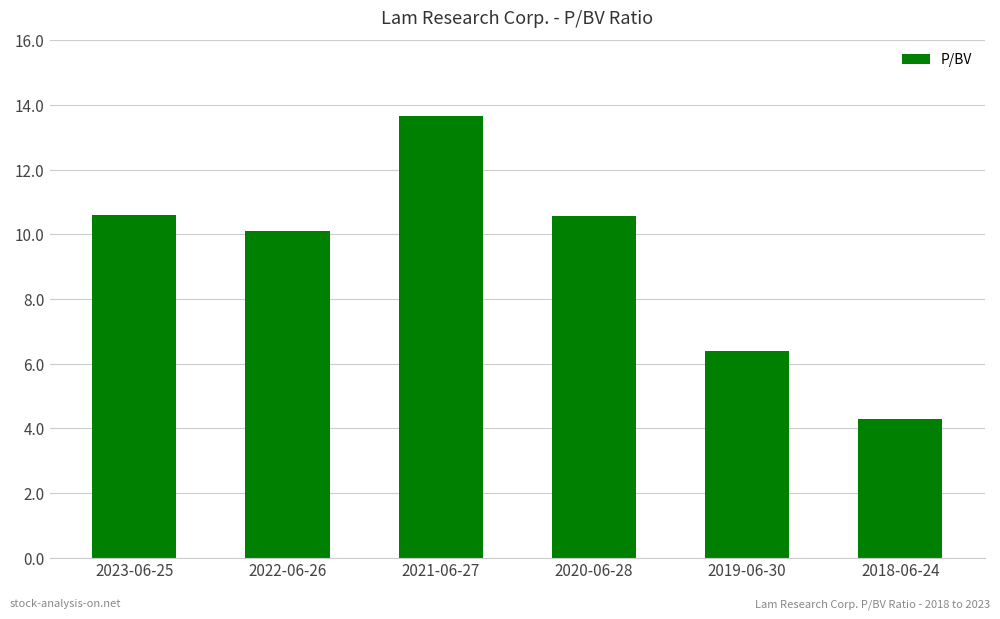

What is the difference between the maximum and minimum values?

9.4